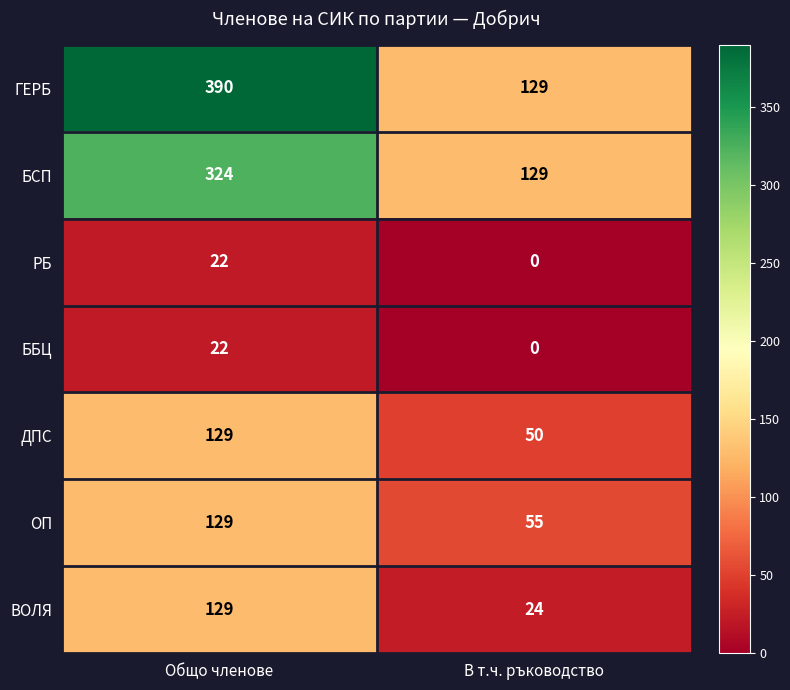

What is the difference between the ГЕРБ values at Общо членове and В т.ч. ръководство?

261